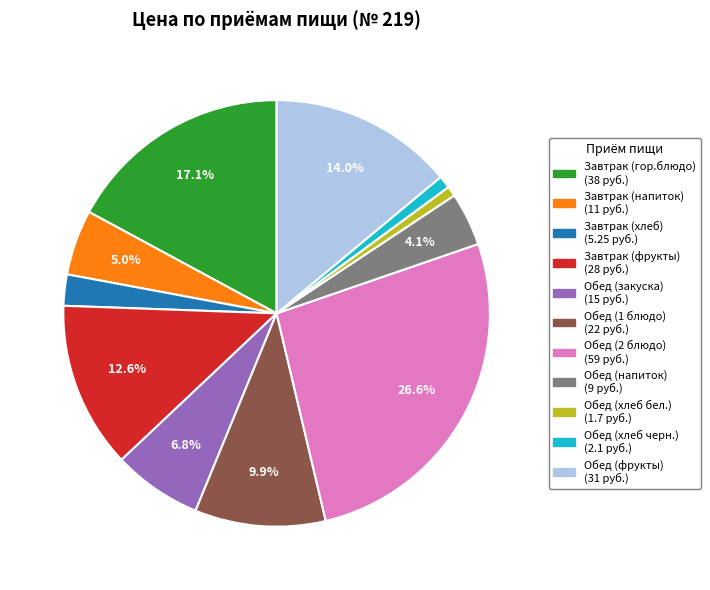

How many segments does this pie chart have?

11